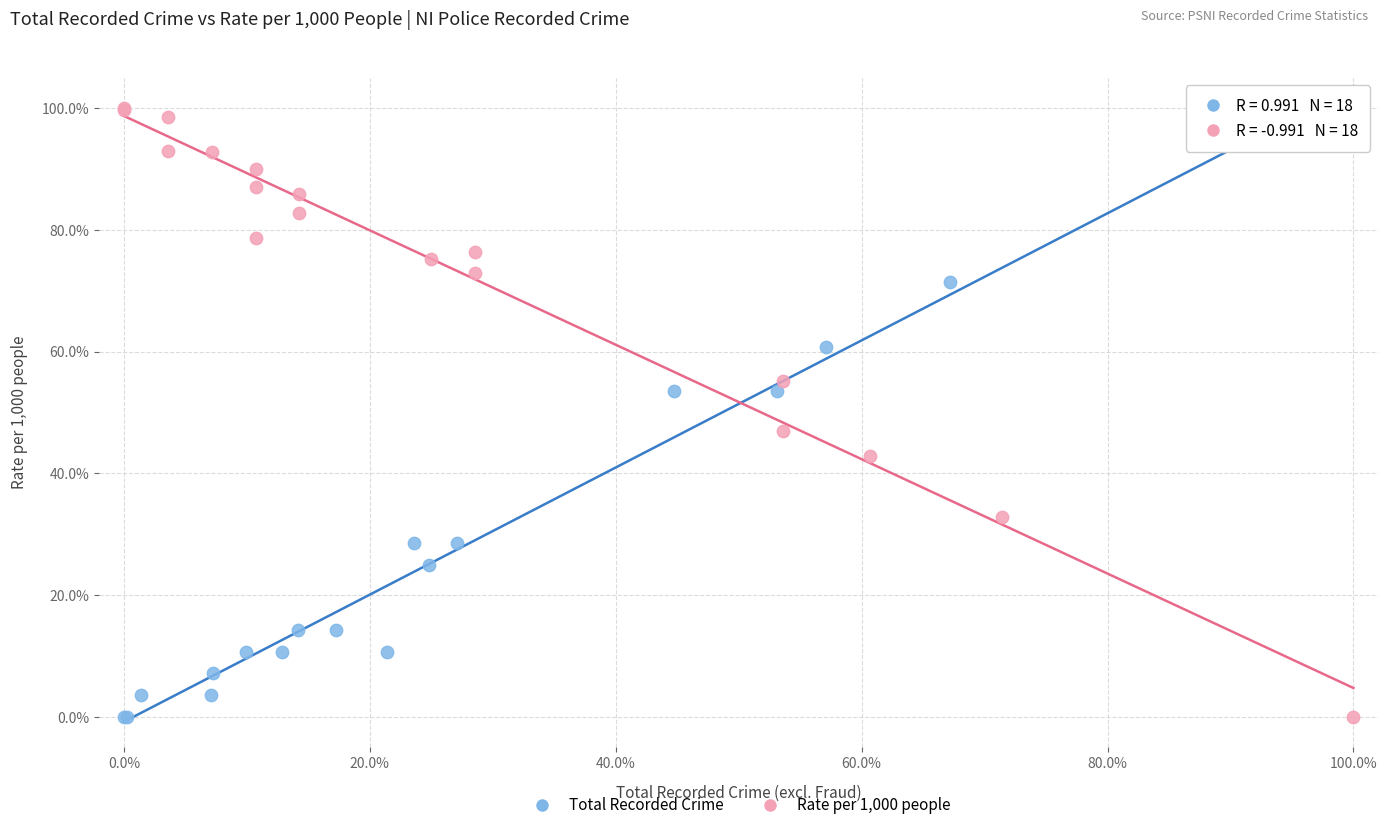

What are all the series names shown in the legend?

Total Recorded Crime, Rate per 1,000 people